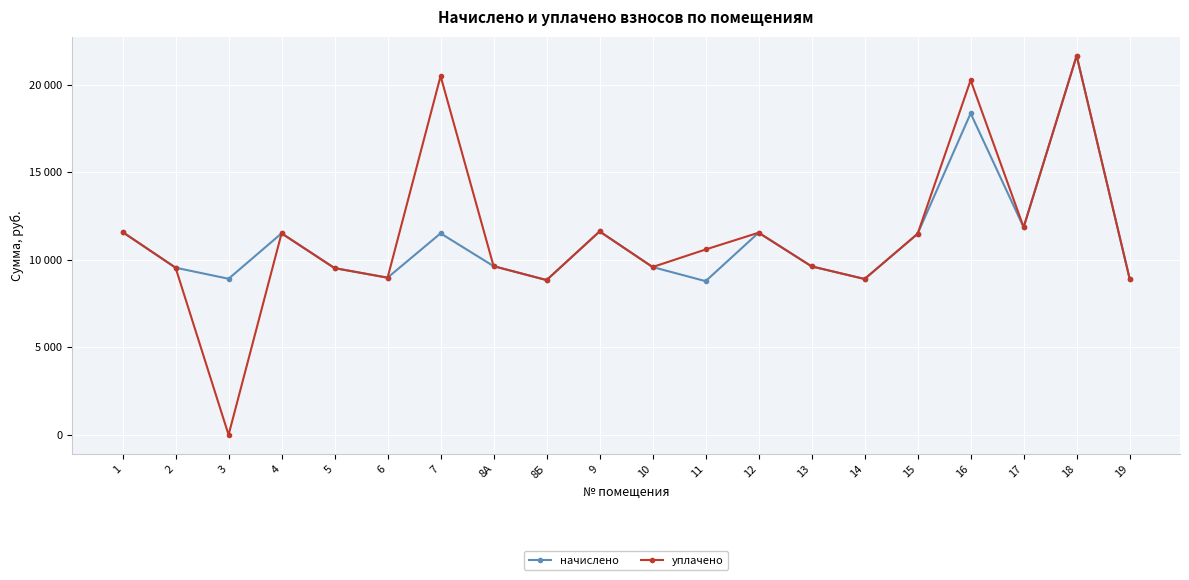

What are all the series names shown in the legend?

начислено, уплачено